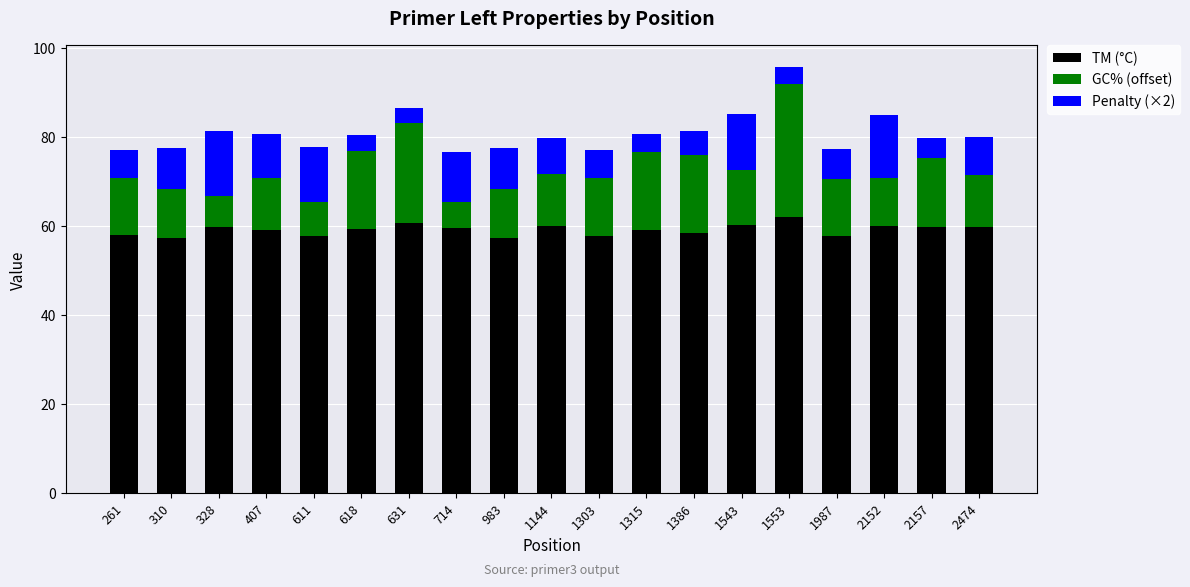

At which category is the sum across all series the highest?

1553